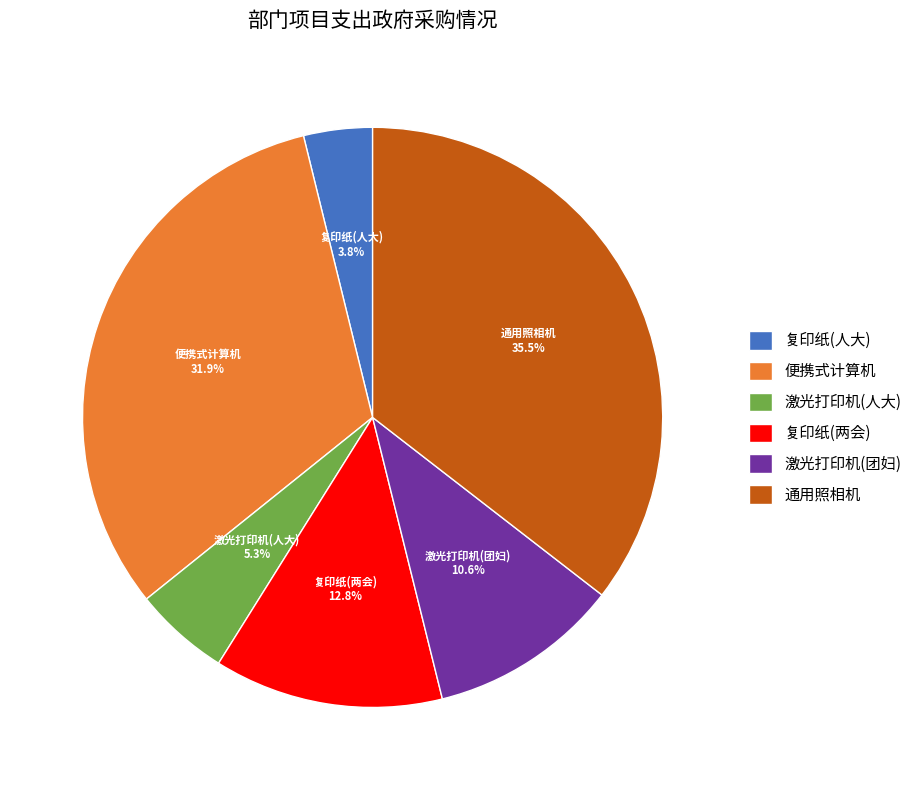

How many slices are in this pie chart?

6